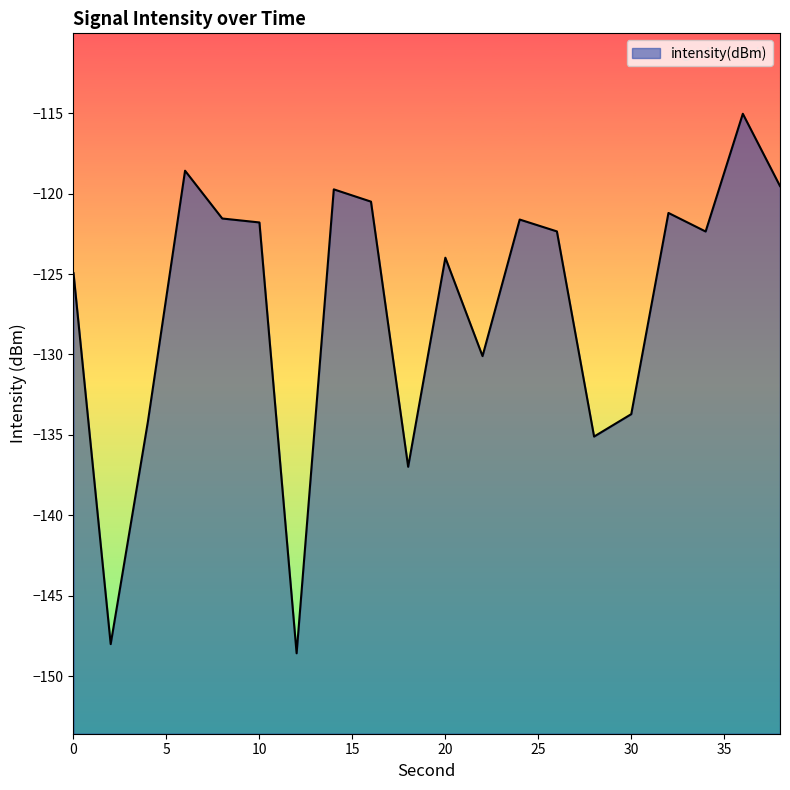

What is the sum of the values at 4 and 22?

-264.3